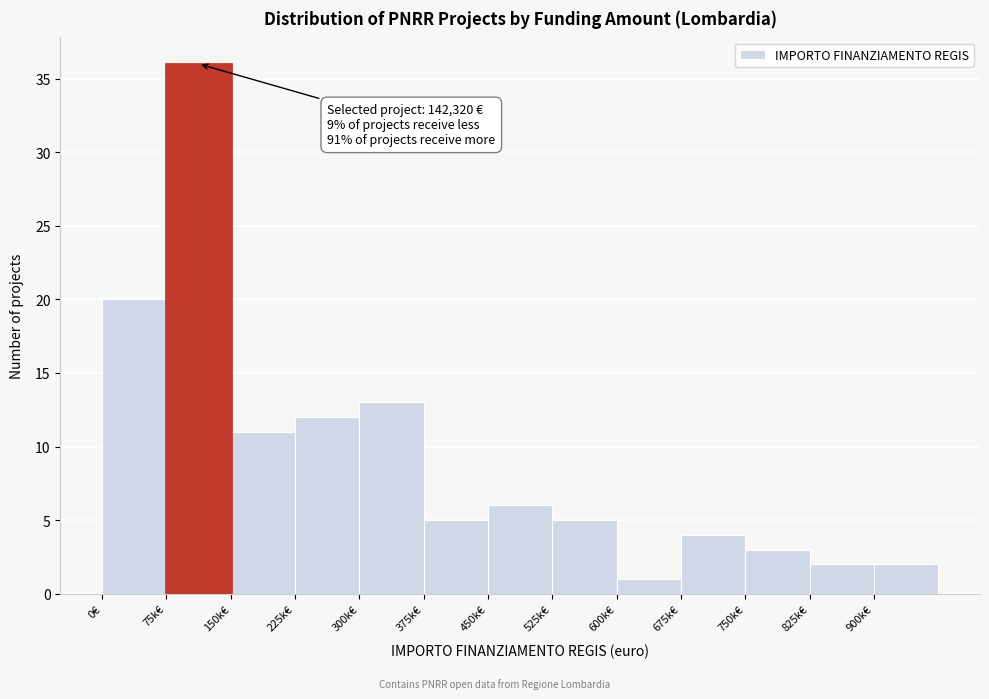

Reading left to right, list all the values displayed in this chart.

20	36	11	12	13	5	6	5	1	4	3	2	2